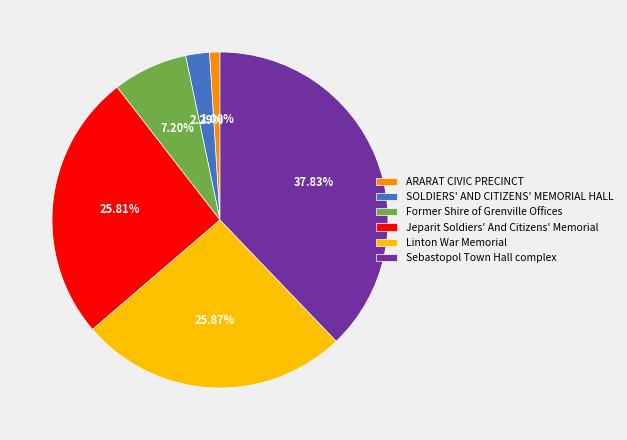

True or false: Sebastopol Town Hall complex accounts for 23% of the total.

False